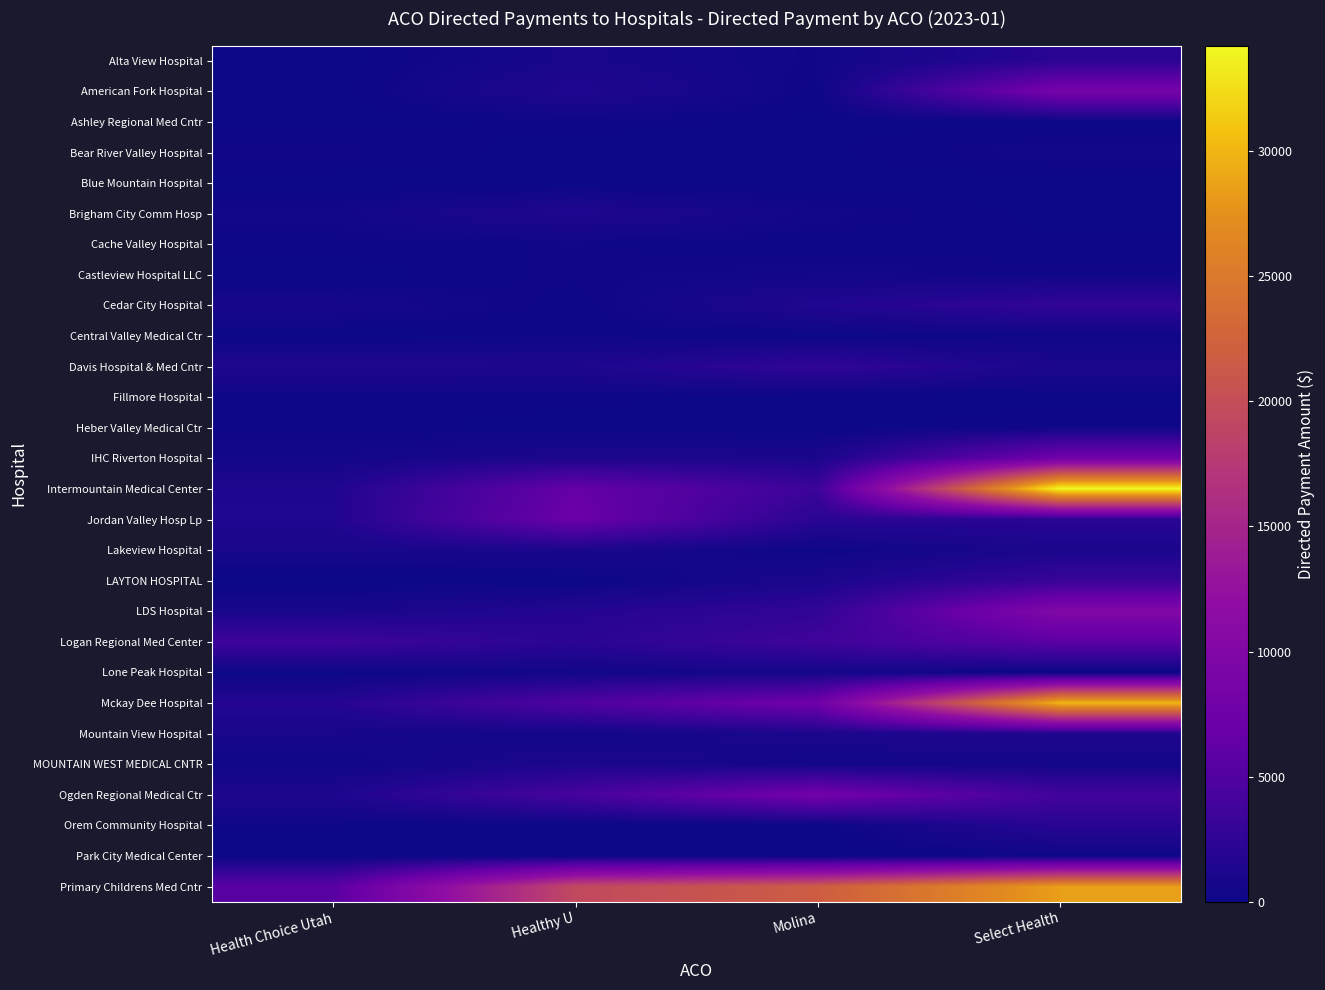

Rank the series at Select Health from lowest to highest value.

Blue Mountain Hospital, Fillmore Hospital, Lone Peak Hospital, Ashley Regional Med Cntr, Brigham City Comm Hosp, Cache Valley Hospital, Park City Medical Center, Central Valley Medical Ctr, Castleview Hospital LLC, Heber Valley Medical Ctr, Bear River Valley Hospital, MOUNTAIN WEST MEDICAL CNTR, Lakeview Hospital, Davis Hospital & Med Cntr, Mountain View Hospital, Alta View Hospital, Orem Community Hospital, Jordan Valley Hosp Lp, Cedar City Hospital, LAYTON HOSPITAL, Ogden Regional Medical Ctr, Logan Regional Med Center, IHC Riverton Hospital, American Fork Hospital, LDS Hospital, Primary Childrens Med Cntr, Mckay Dee Hospital, Intermountain Medical Center